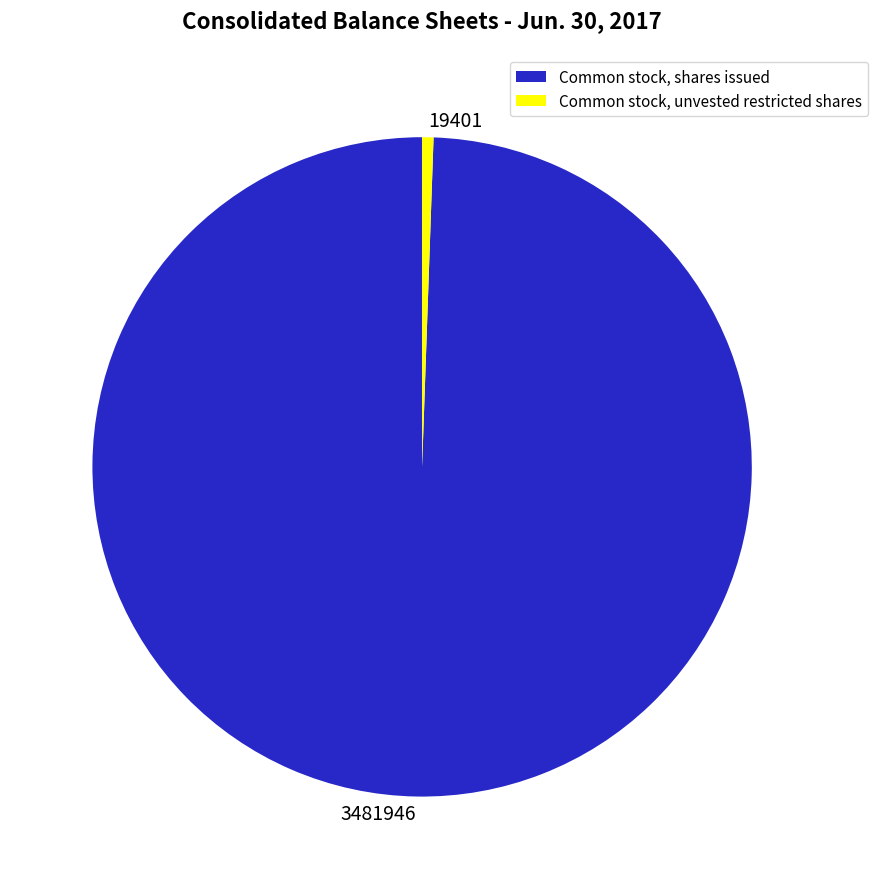

Does Common stock, unvested restricted shares account for over 50% of the chart?

No